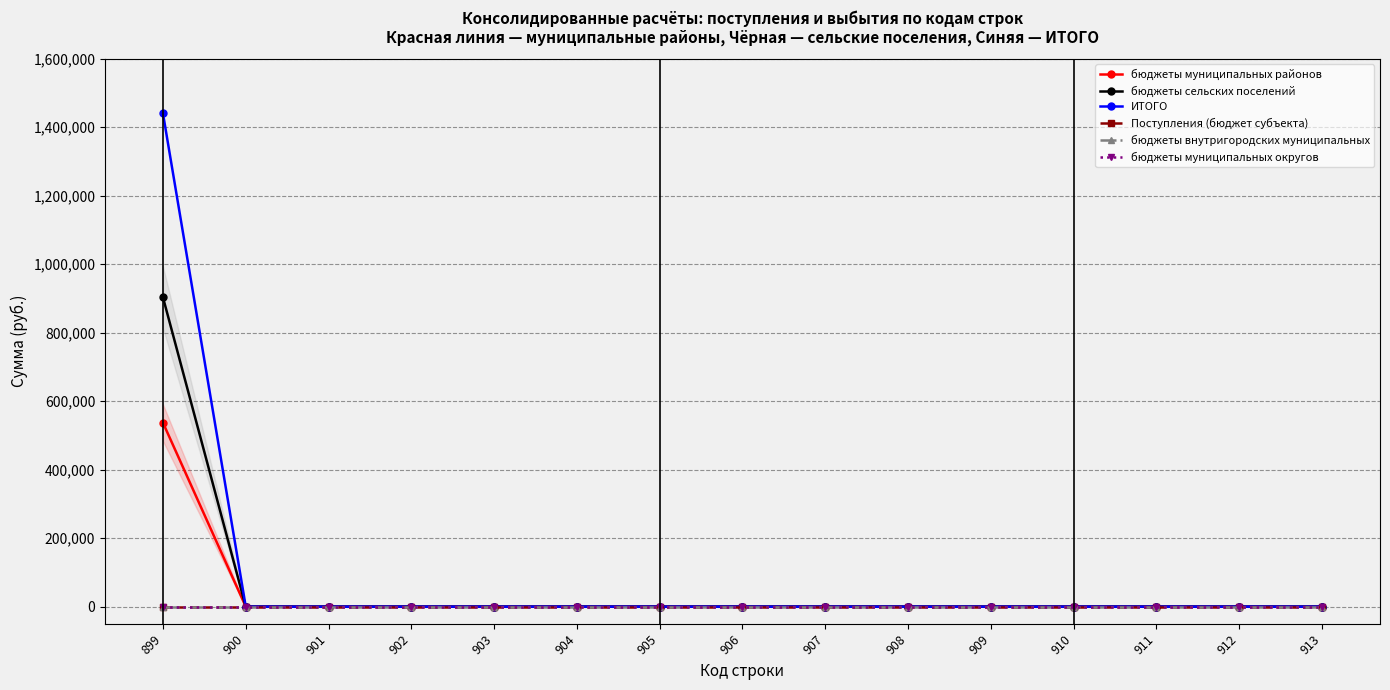

List the labels in order of Поступления (бюджет субъекта) value, largest first.

899, 900, 901, 902, 903, 904, 905, 906, 907, 908, 909, 910, 911, 912, 913